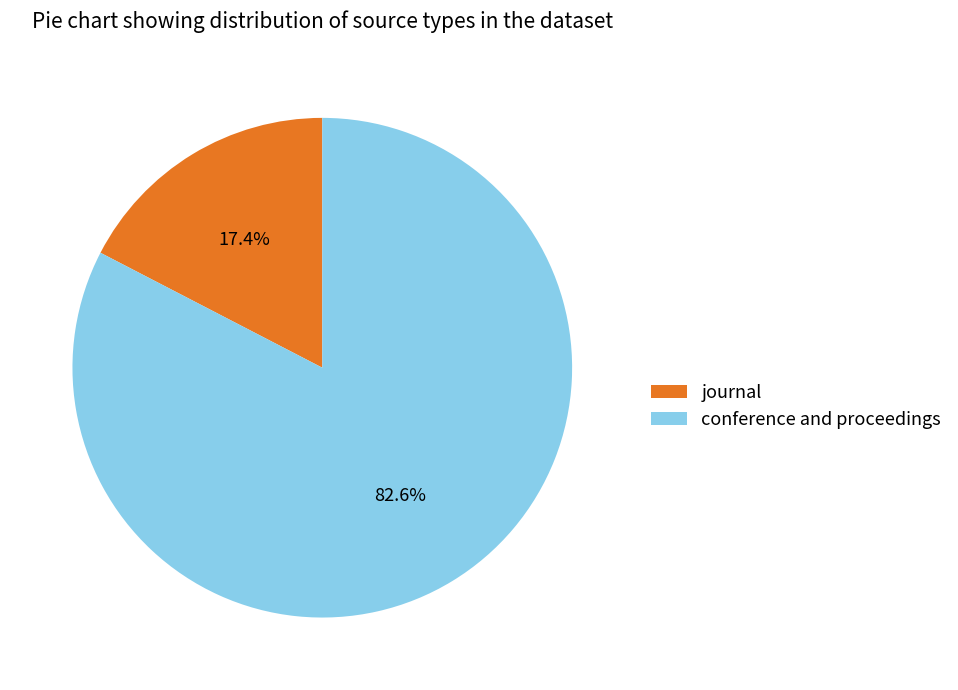

To the nearest percent, what portion does journal represent?

17%